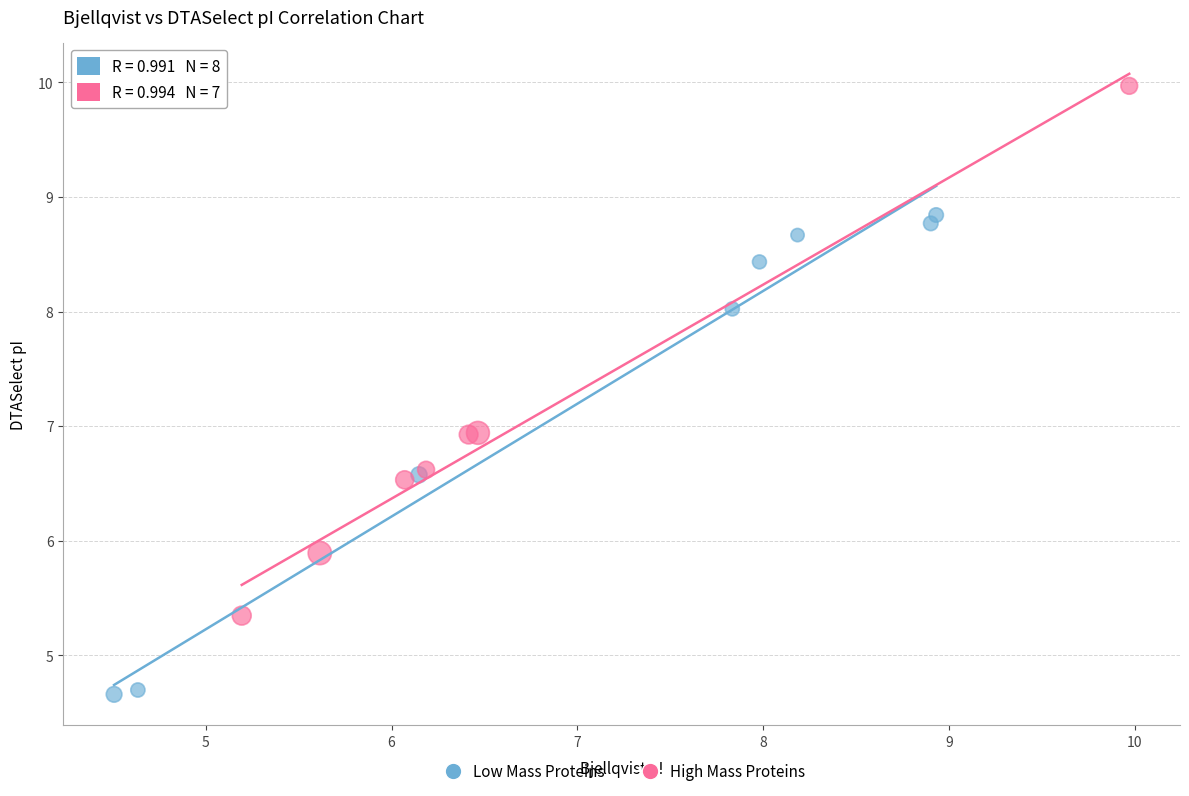

Which series reaches the minimum Y coordinate?

Low Mass Proteins